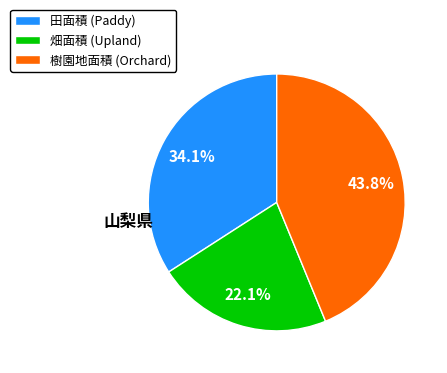

True or false: 田面積 accounts for 20% of the total.

False